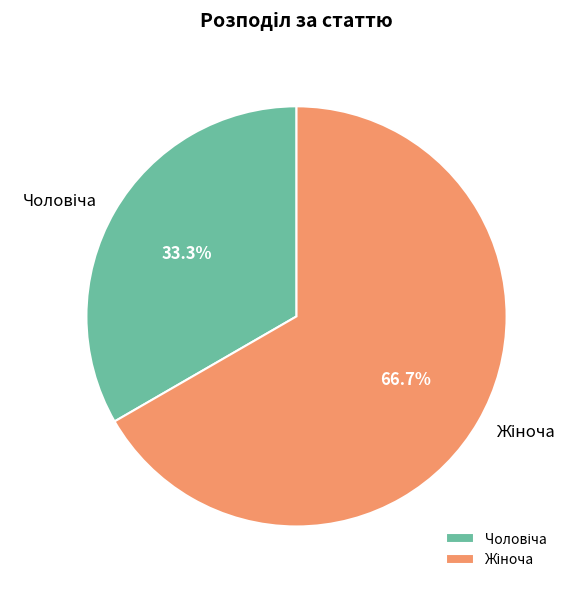

Is there a majority slice in this chart?

Yes